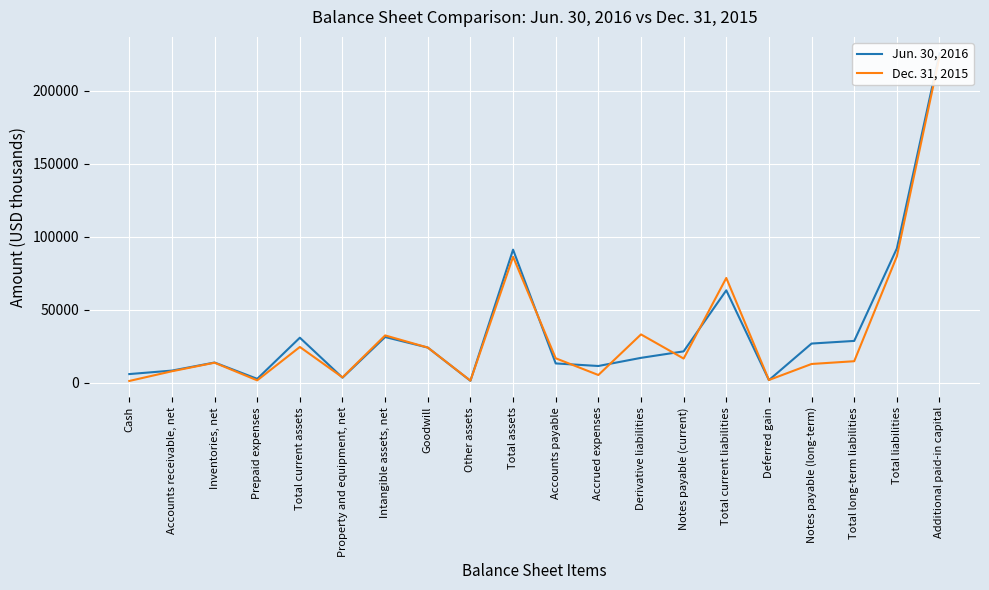

What value does the Jun. 30, 2016 series have at Accounts payable?

13238